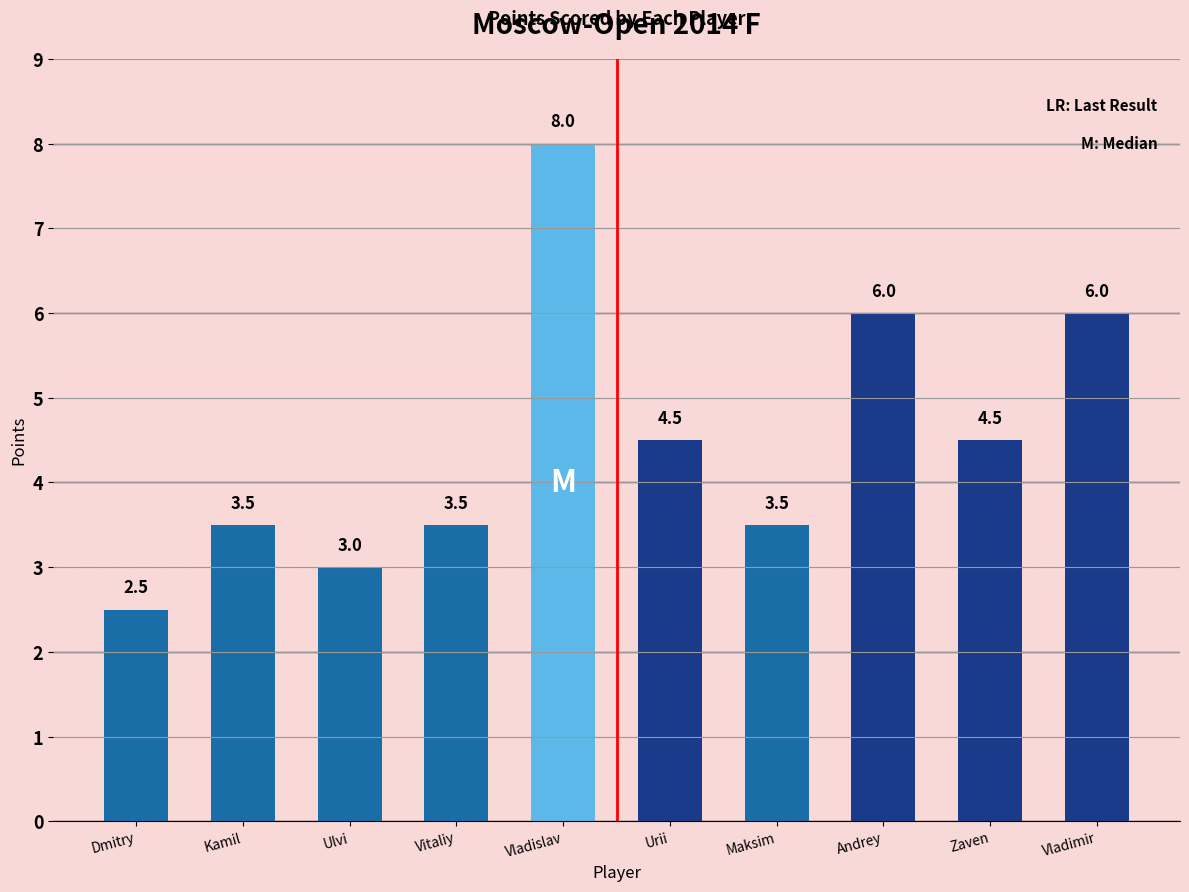

What value does the data have at Zaven?

4.5